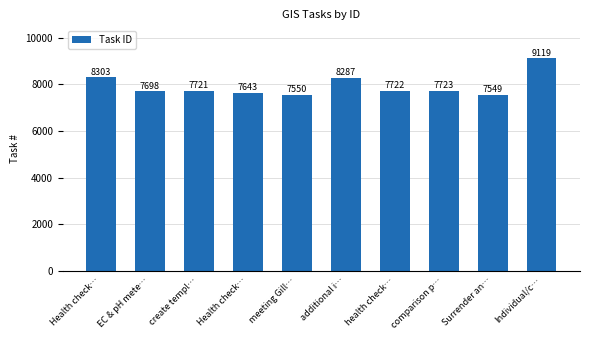

How many data points are less than 7722?

5